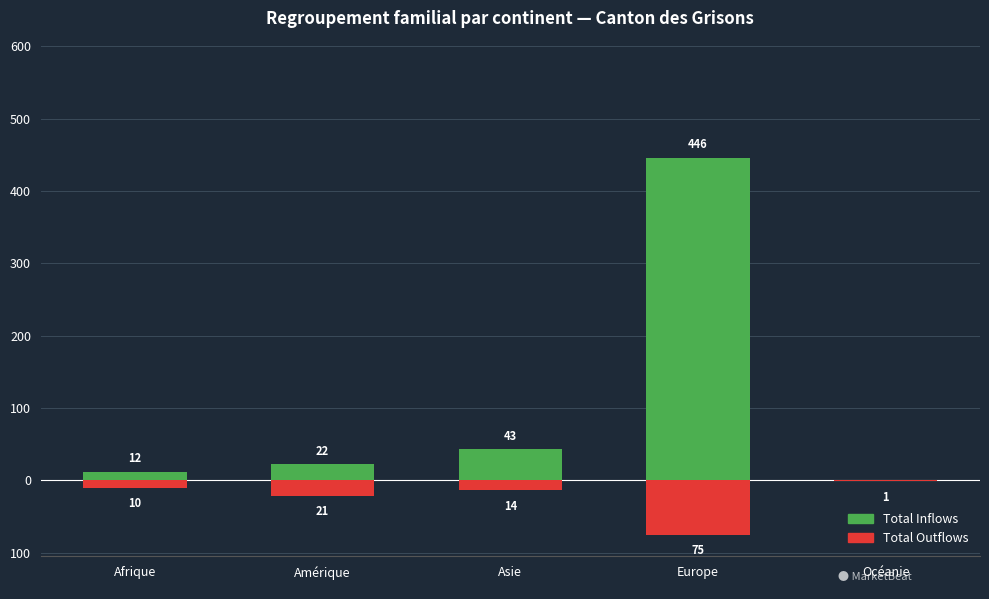

How many positive values does the Total Inflows series have?

4